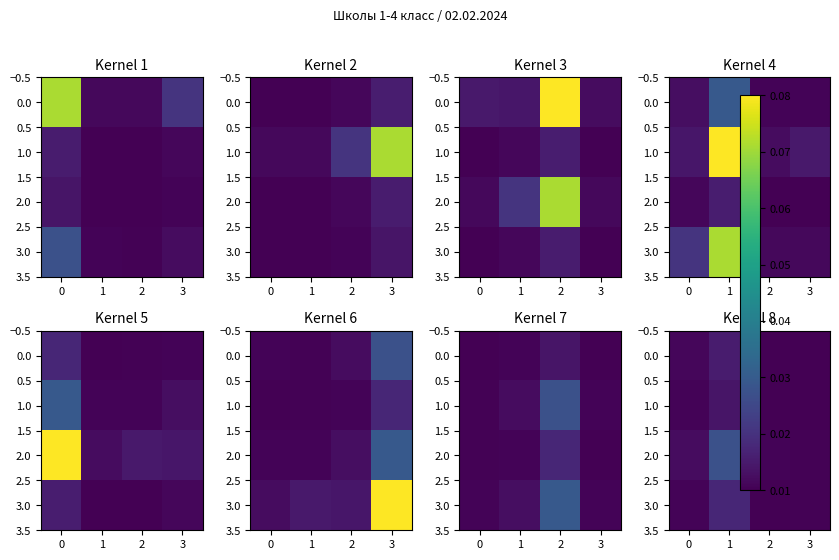

Which category has the lowest value across all series?

3